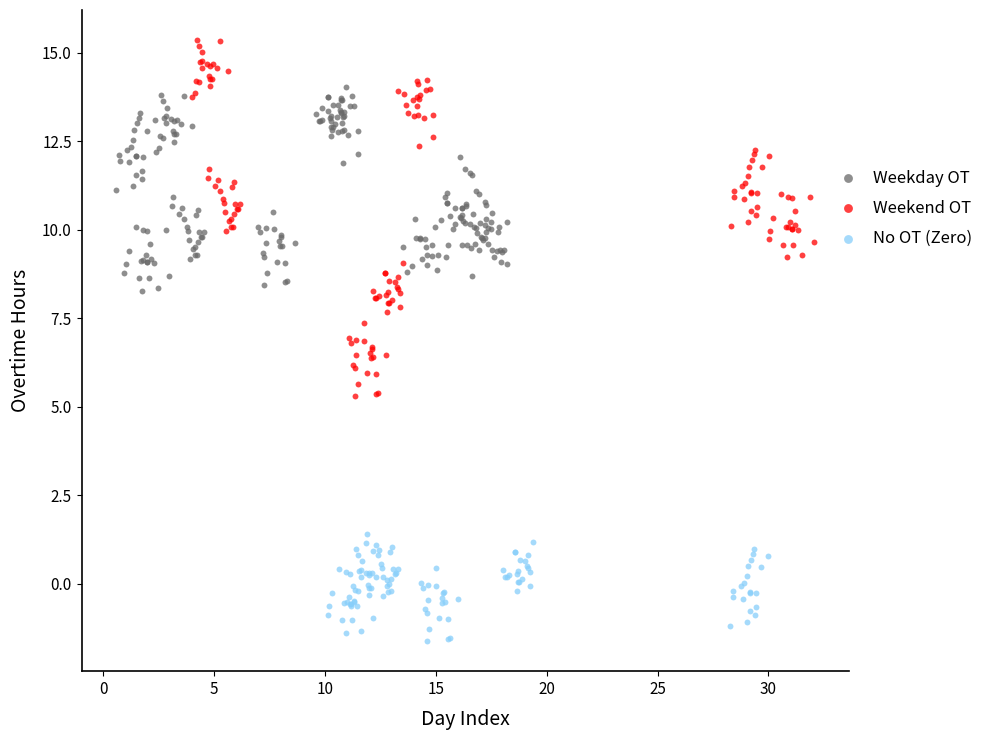

Which series contains the lowest Y value?

No OT (Zero)